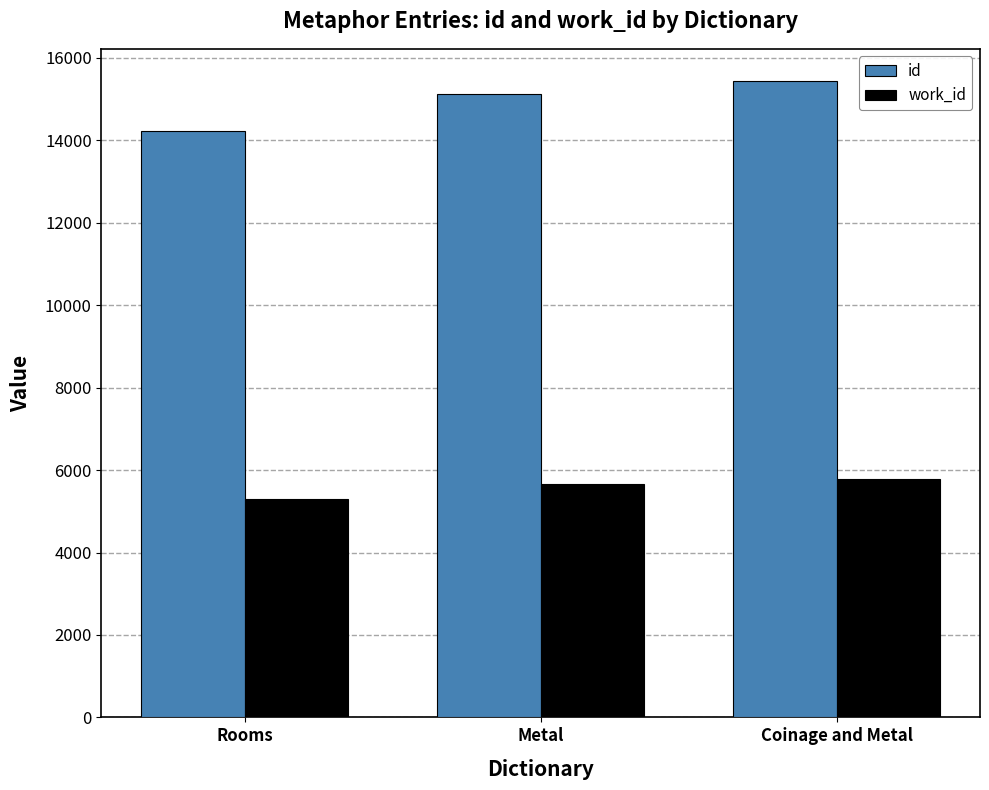

What is the sum of the work_id values at Coinage and Metal and Rooms?

11083